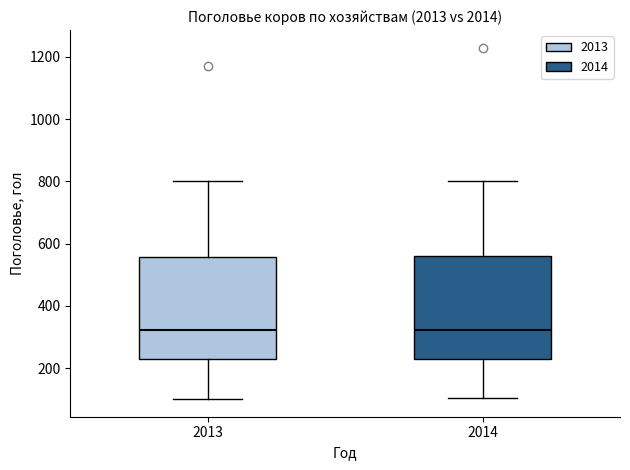

Reading left to right, transcribe this box plot: for each box, give where its median line is, the range the box spans, and where its two whiskers end, as read against the y-axis. The values are not printed on the chart, so give them approximately, as read against the axis.

2013: median 320, box 220 to 560, whiskers 100 to 800
2014: median 320, box 220 to 560, whiskers 100 to 800